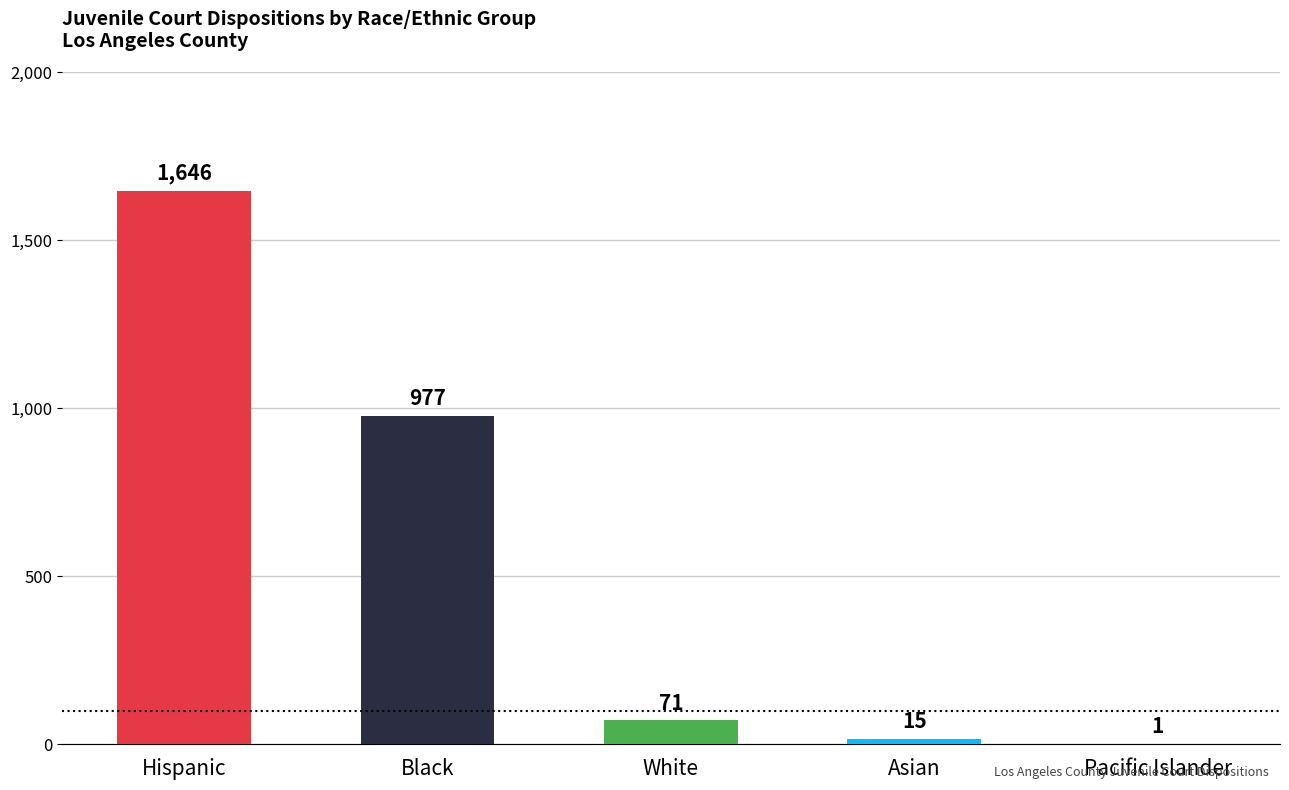

The value at Asian is 15. True or false?

True